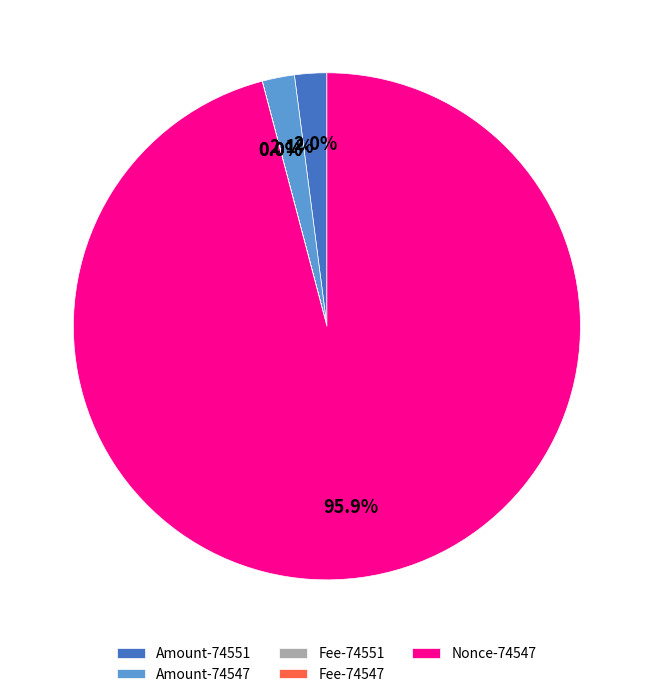

Between Nonce-74547 and Amount-74551, which is larger?

Nonce-74547